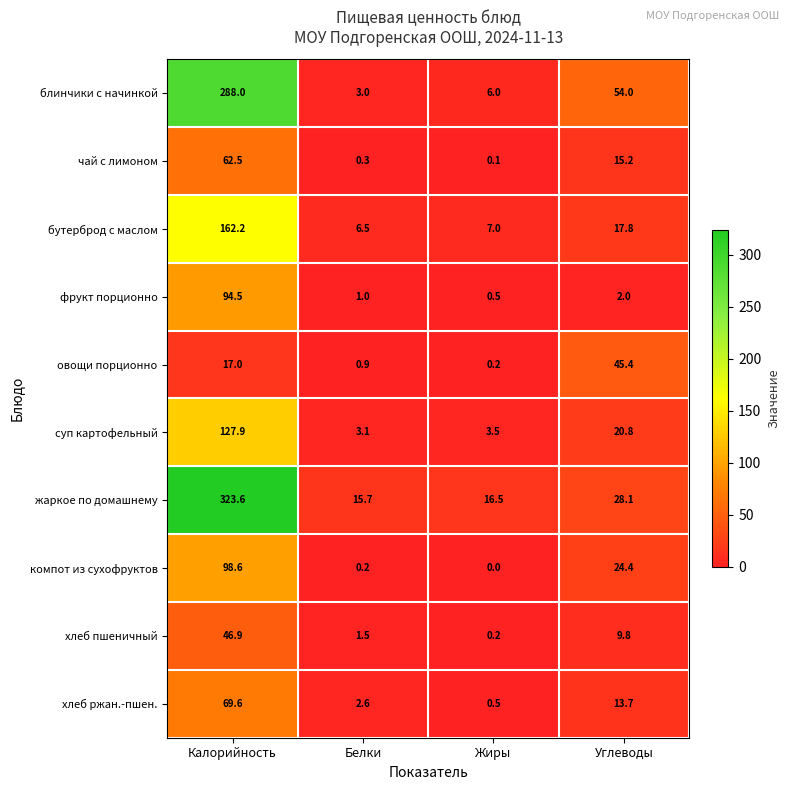

How many categories are shown in the chart?

4